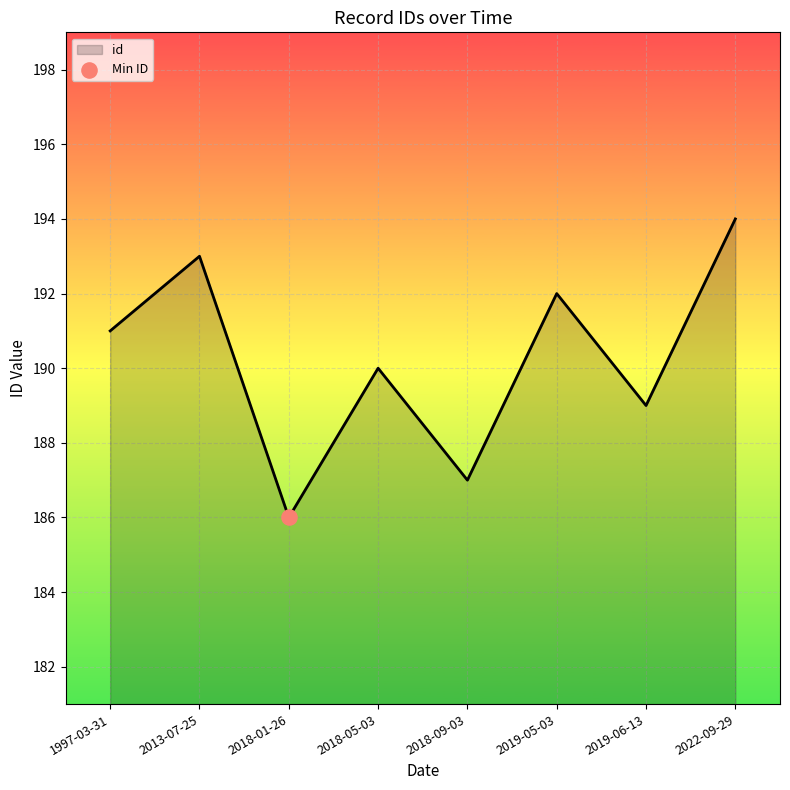

What is the change in value from 1997-03-31 to 2018-01-26?

-5